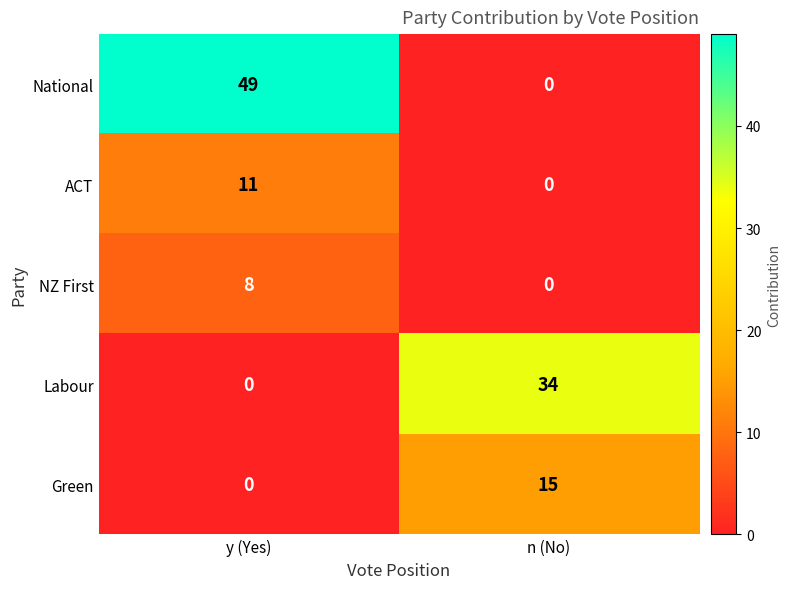

Is it true that ACT equals 5 at y (Yes)?

False